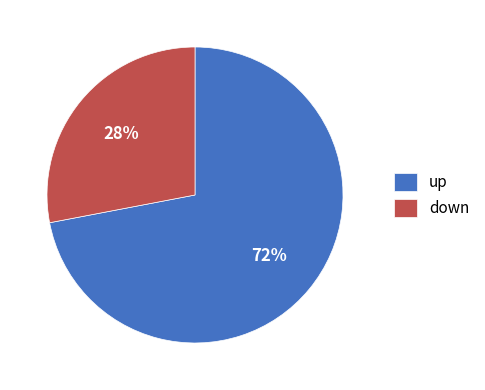

Is up the majority of the pie?

Yes